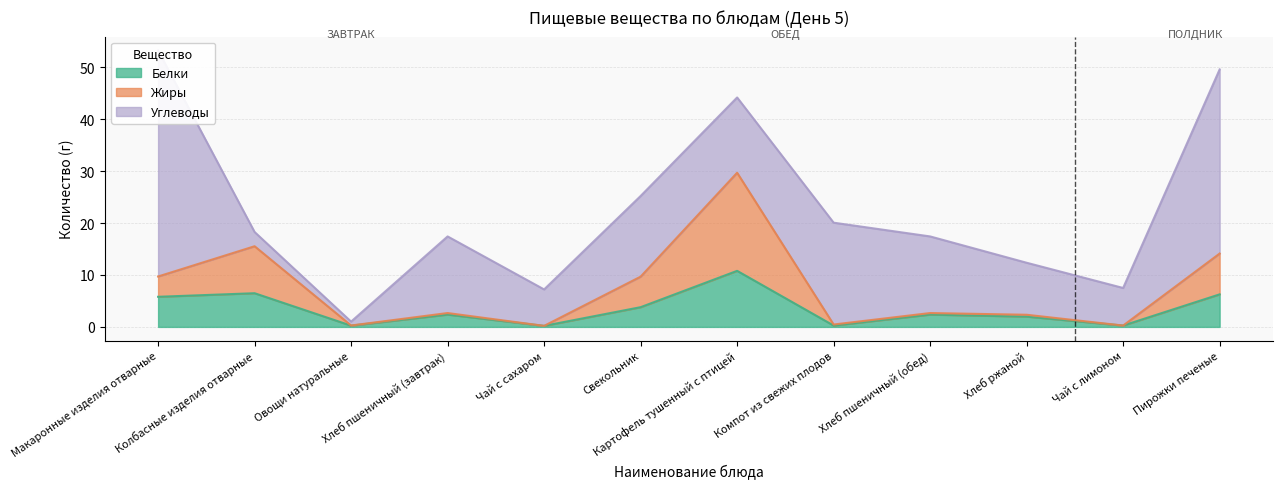

True or false: Белки and Жиры cross at least once.

False